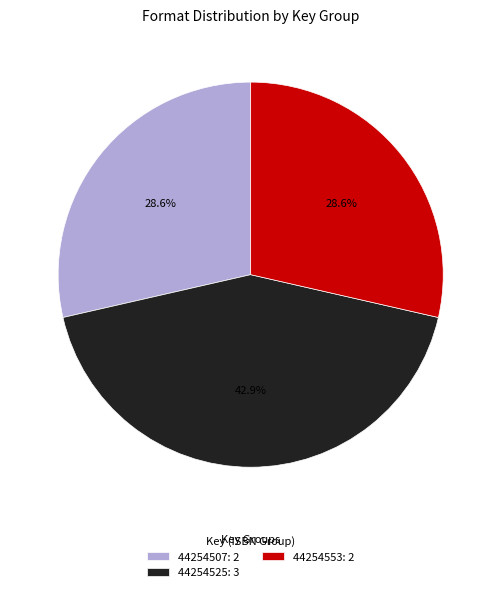

What percentage is the 44254507 slice, to the nearest percent?

29%